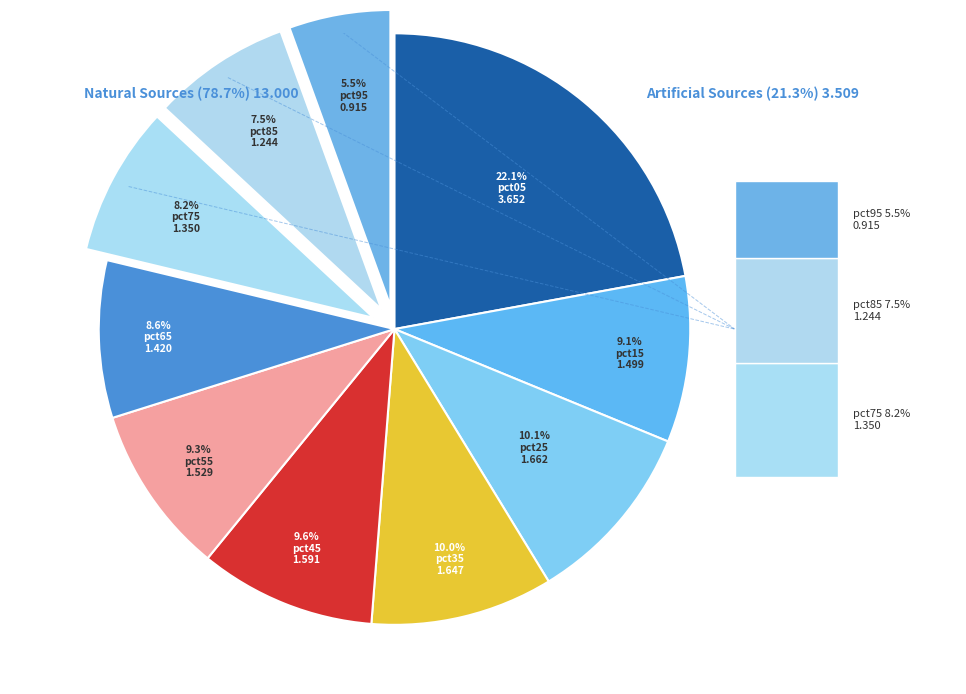

Does pct85 account for over 50% of the chart?

No